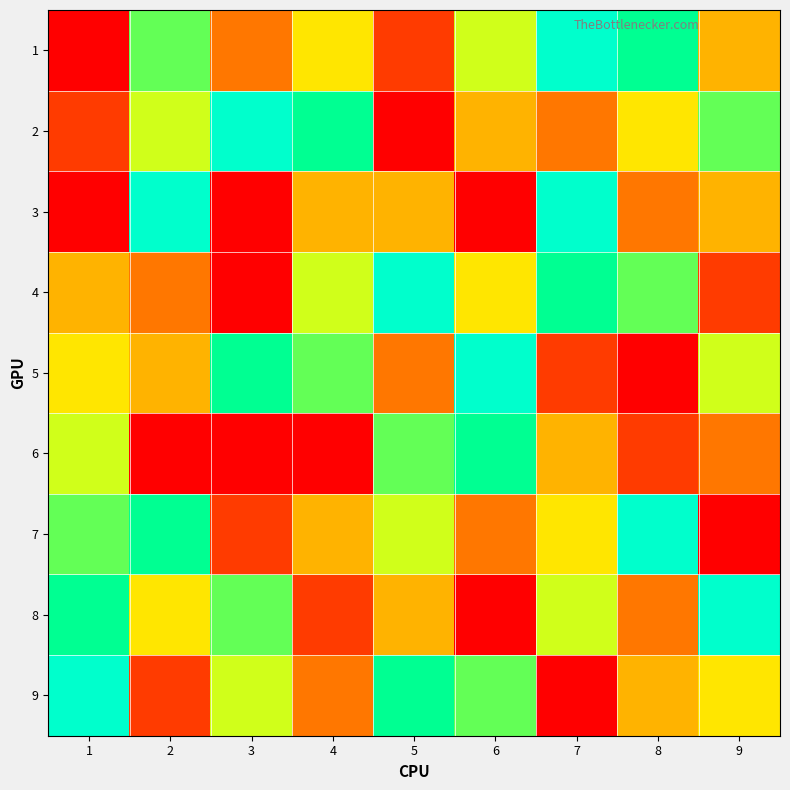

What is the difference between the 1 values at 4 and 9?

1.0